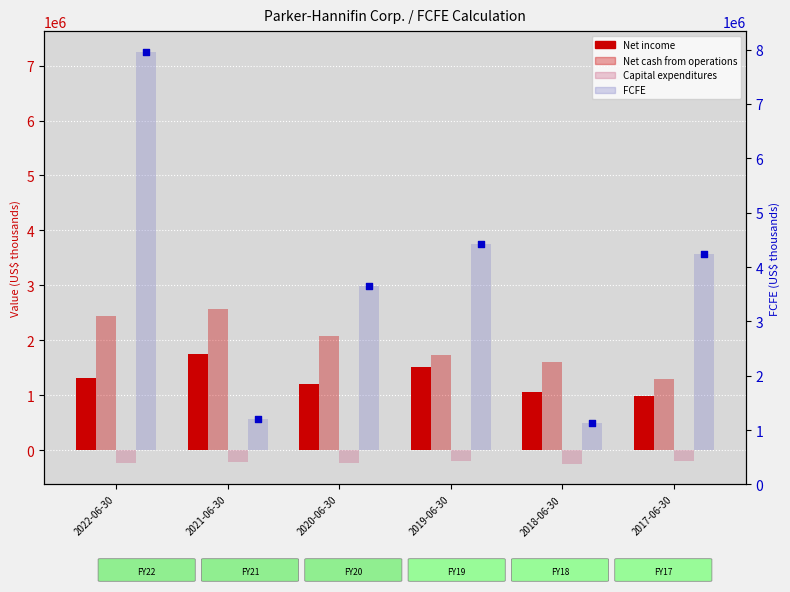

Which series has the largest Y range (max minus min)?

FCFE